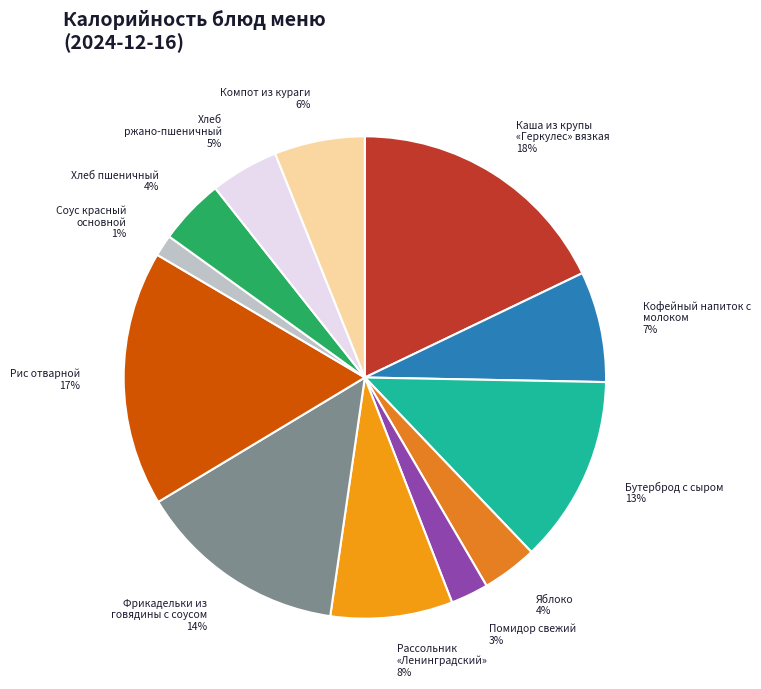

To the nearest percent, what is the average slice percentage?

8%